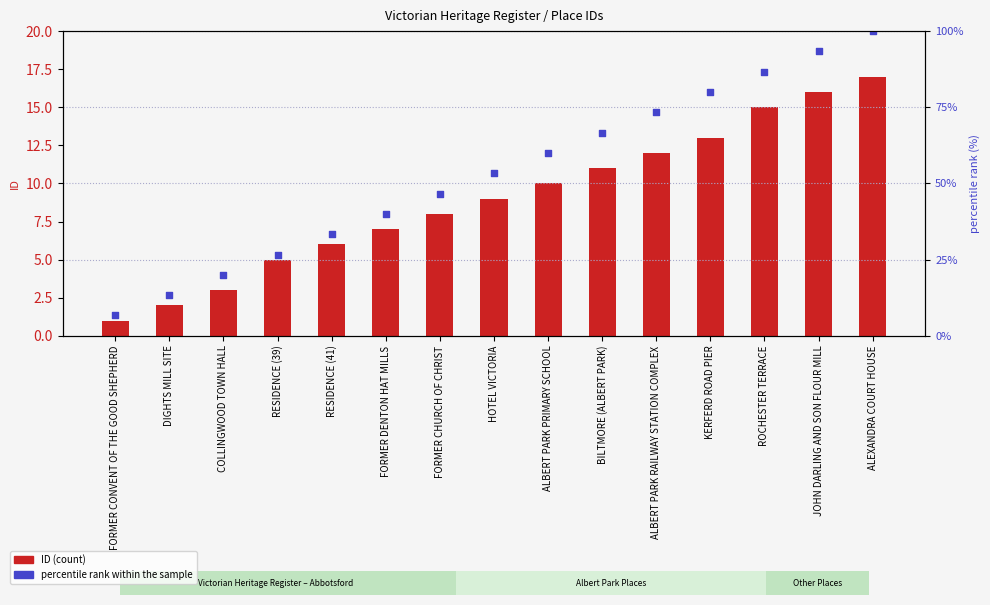

Which series reaches the minimum Y coordinate?

ID (count)